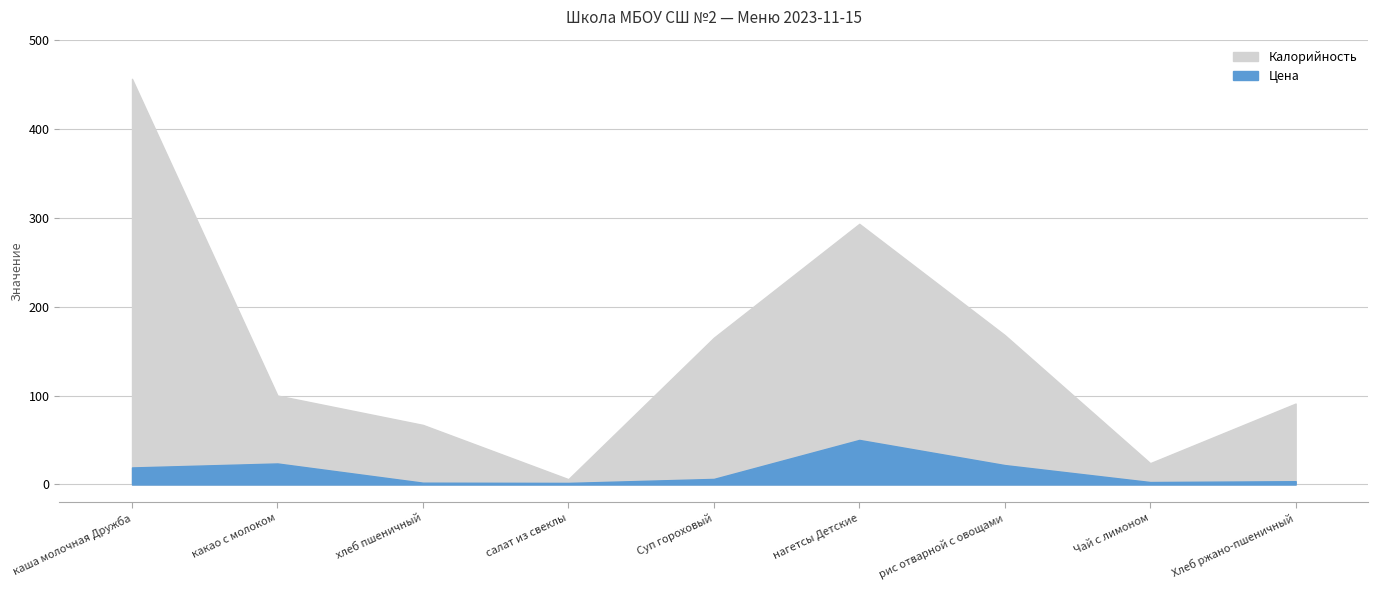

What is the maximum value shown in the chart?

456.0